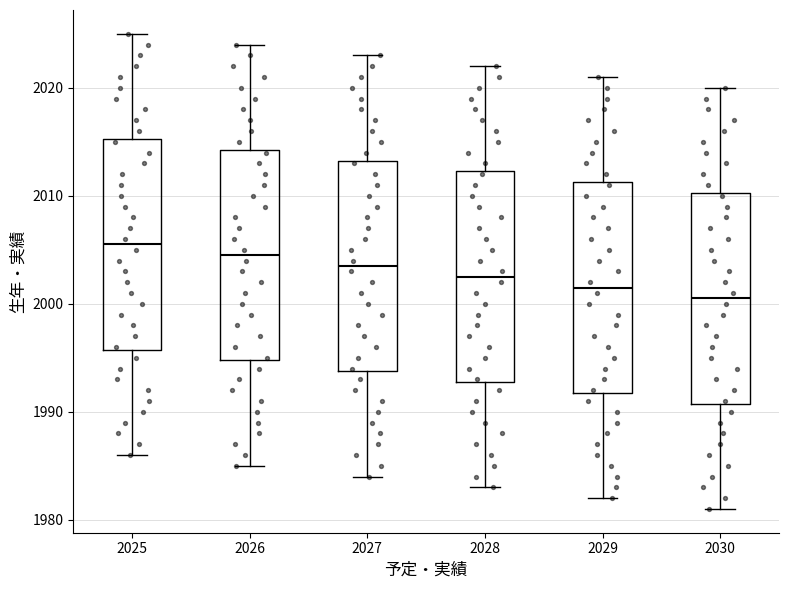

Reading left to right, transcribe this box plot: for each box, give where its median line is, the range the box spans, and where its two whiskers end, as read against the y-axis. The values are not printed on the chart, so give them approximately, as read against the axis.

2025: median 2006, box 1996 to 2015, whiskers 1986 to 2025
2026: median 2005, box 1995 to 2014, whiskers 1985 to 2024
2027: median 2004, box 1994 to 2013, whiskers 1984 to 2023
2028: median 2003, box 1993 to 2012, whiskers 1983 to 2022
2029: median 2002, box 1992 to 2011, whiskers 1982 to 2021
2030: median 2001, box 1991 to 2010, whiskers 1981 to 2020